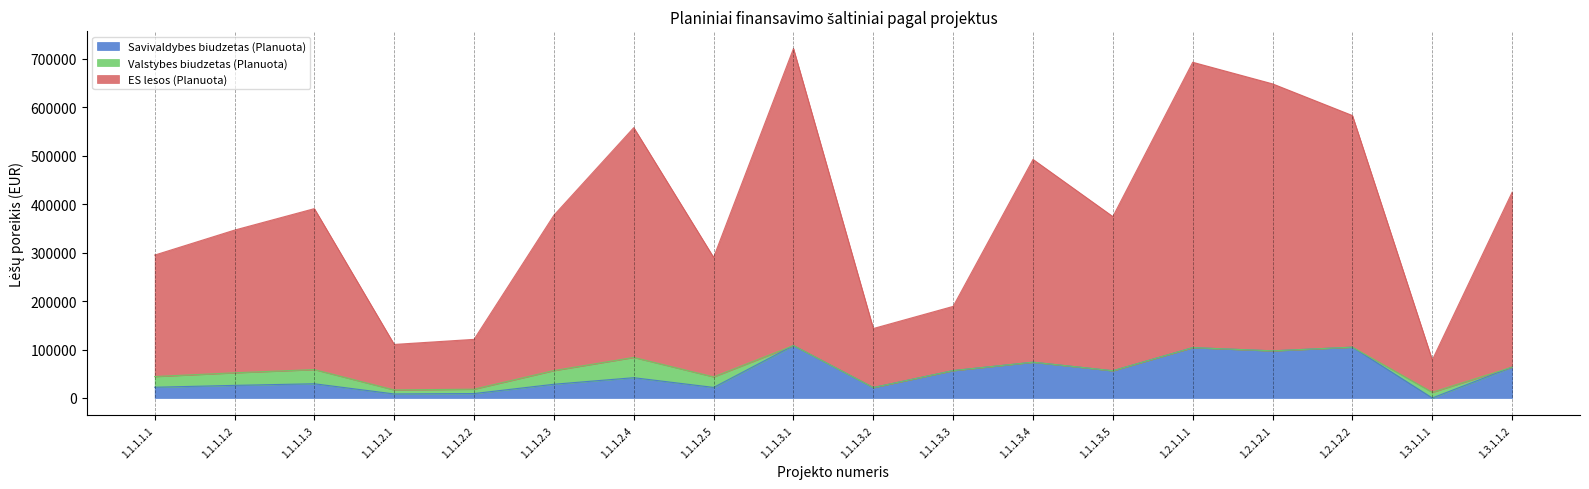

Rank the categories by ES lesos (Planuota) value from lowest to highest.

1.3.1.1.1, 1.1.1.2.1, 1.1.1.2.2, 1.1.1.3.2, 1.1.1.3.3, 1.1.1.2.5, 1.1.1.1.1, 1.1.1.1.2, 1.1.1.3.5, 1.1.1.2.3, 1.1.1.1.3, 1.3.1.1.2, 1.1.1.3.4, 1.1.1.2.4, 1.2.1.2.2, 1.2.1.2.1, 1.2.1.1.1, 1.1.1.3.1